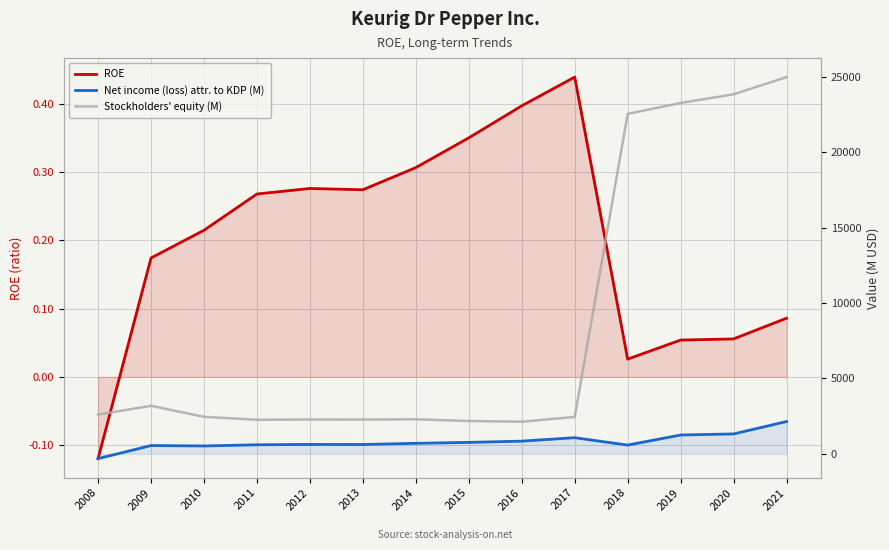

What is the spread (max minus min) of values at 2009?

3186.8